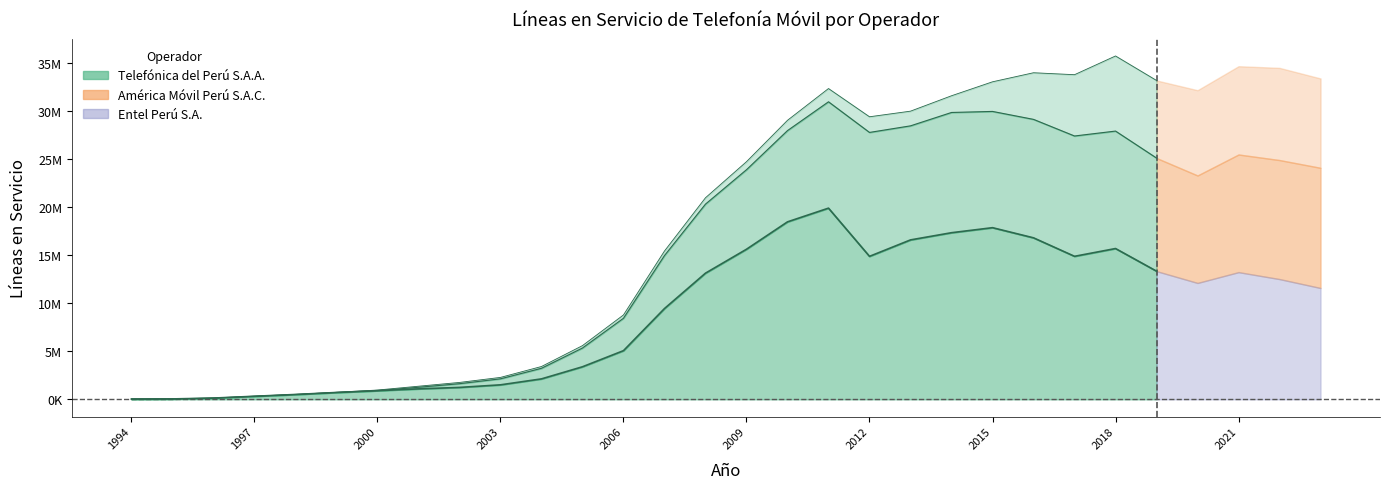

What is the value of the Entel Perú S.A. point at the 30th from the left?

9291336